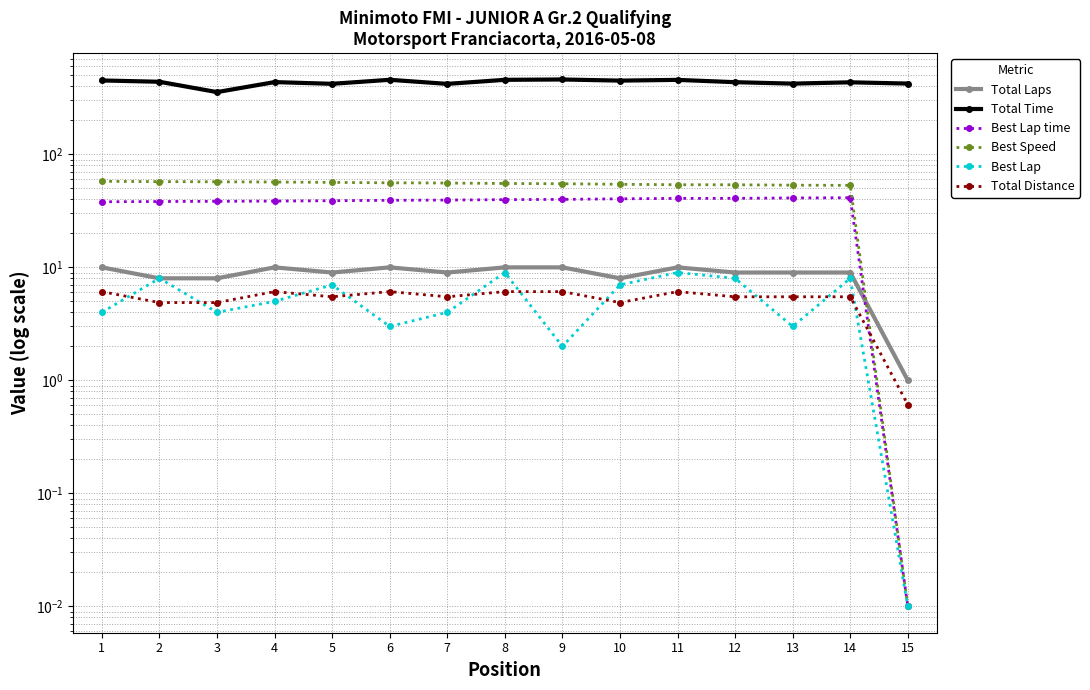

What is the total value across all series at 2?

555.4